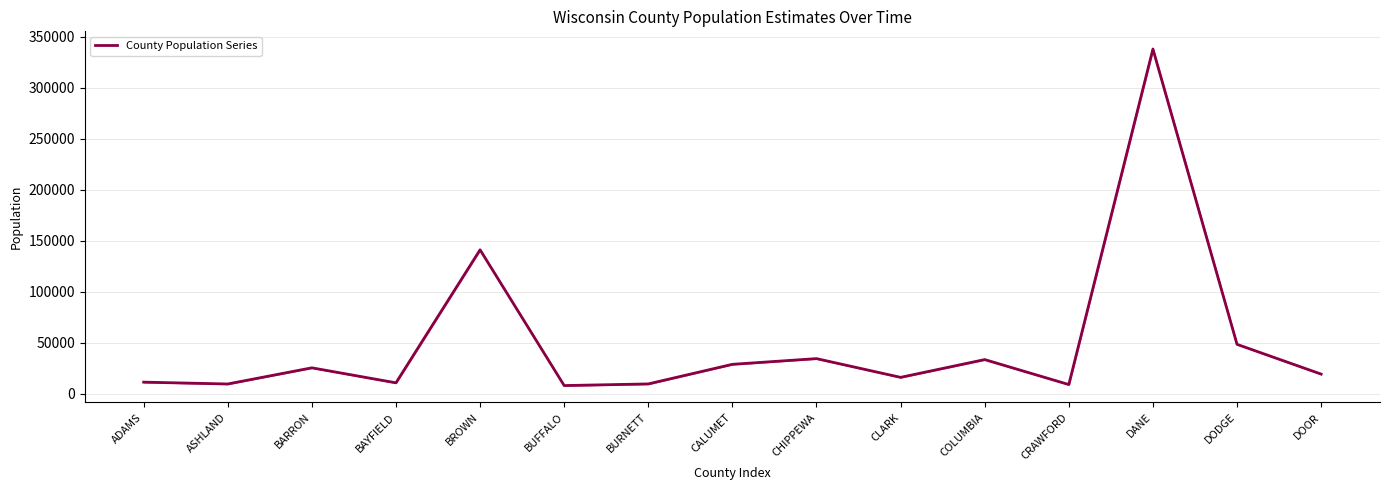

At which label does the data first exceed 19382?

BARRON